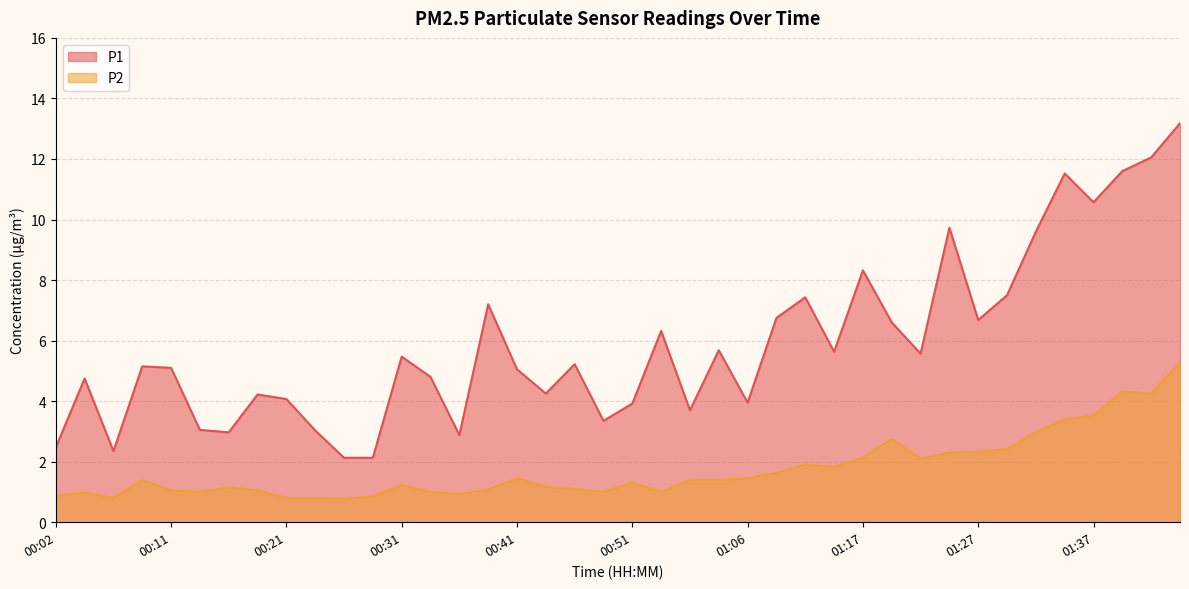

Does the chart have visible grid lines?

Yes